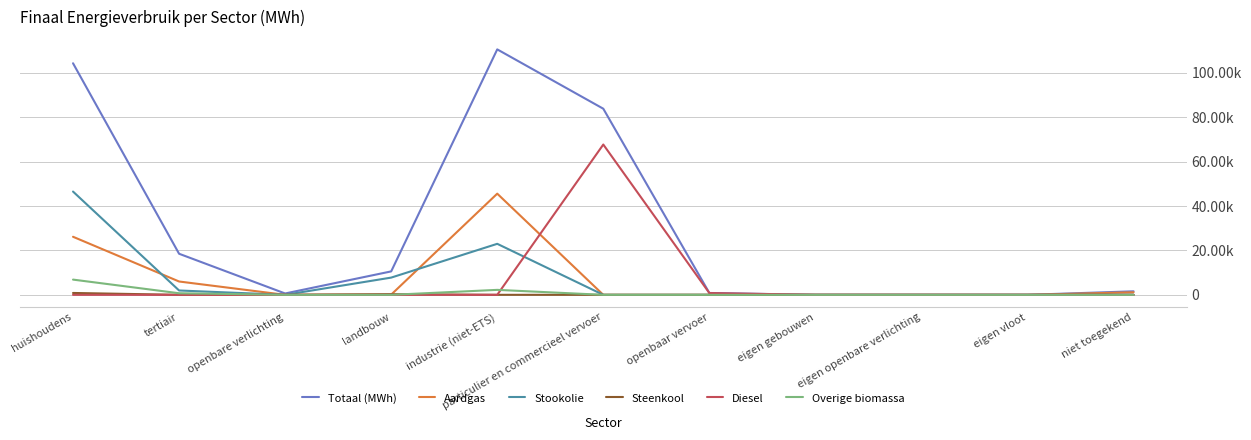

What are all the series names shown in the legend?

Totaal (MWh), Aardgas, Stookolie, Steenkool, Diesel, Overige biomassa